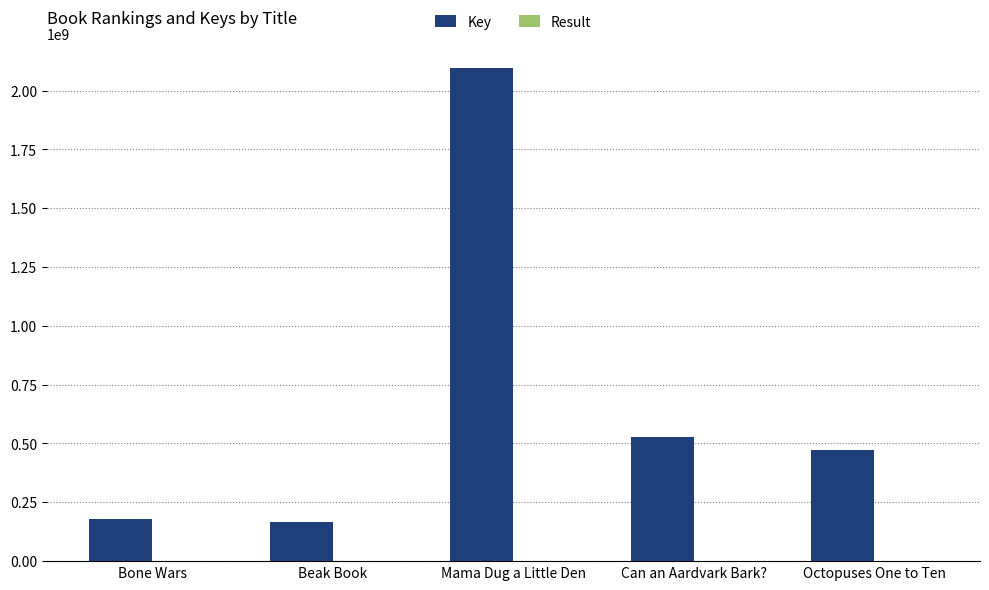

Between Bone Wars and Can an Aardvark Bark?, which series saw the biggest shift?

Key